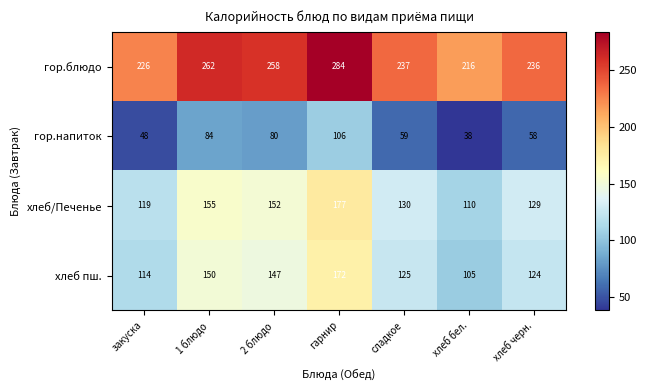

What is the spread (max minus min) of values at хлеб черн.?

178